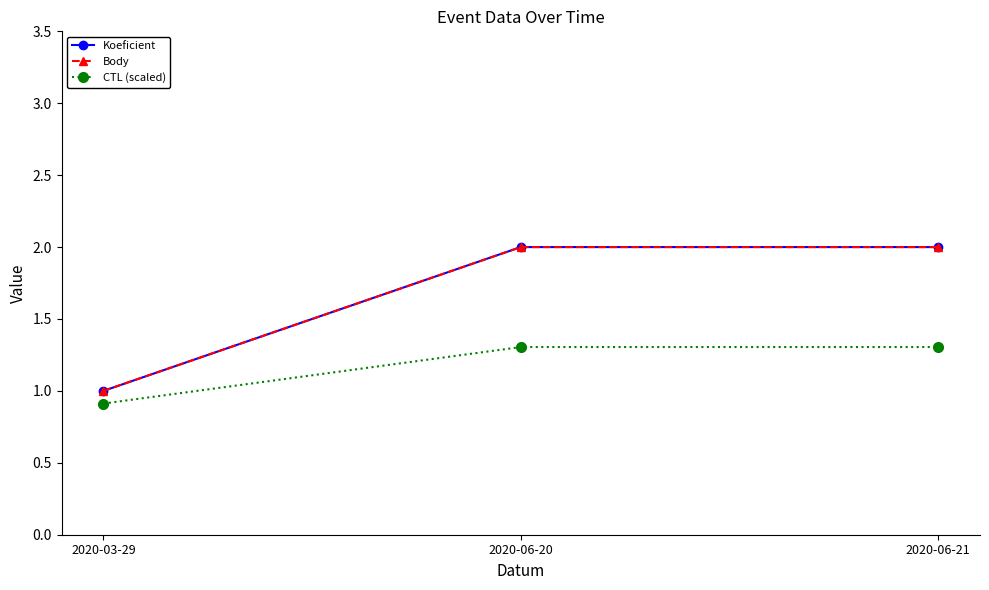

Does the chart have visible grid lines?

No